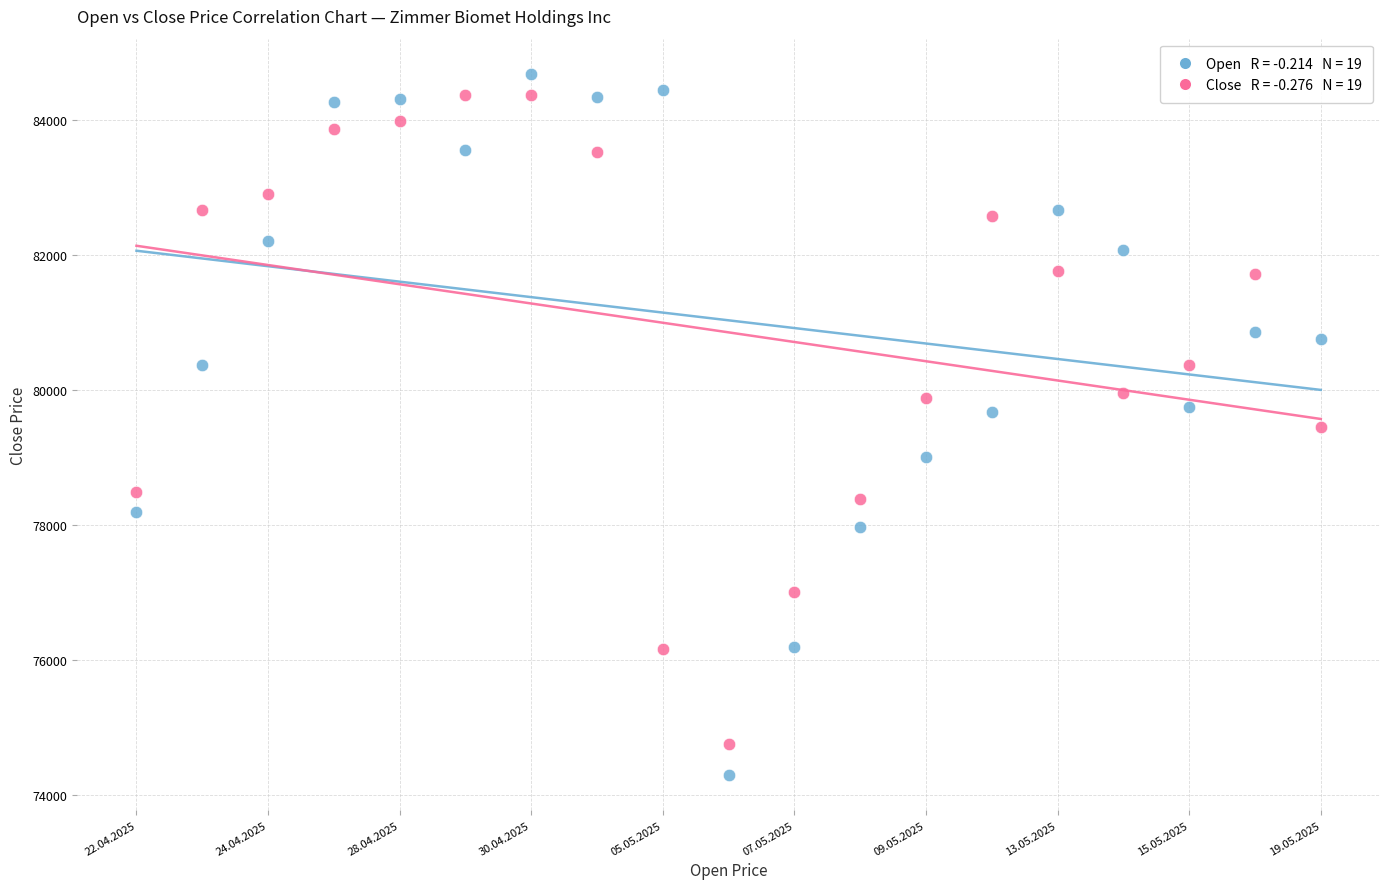

Across all data points, what is the range of Y values (max minus min)?

10396